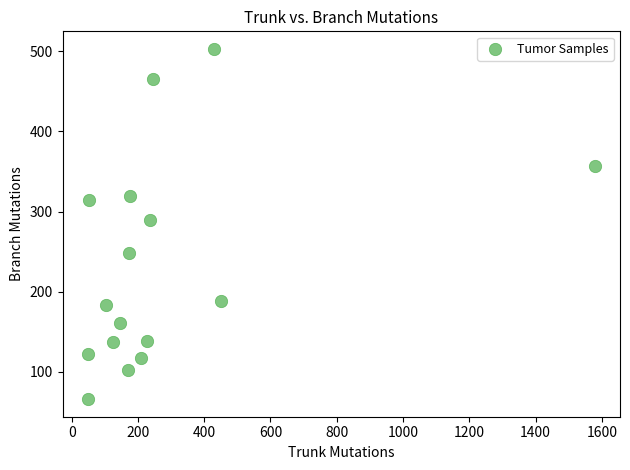

What is the range of Y values (max minus min)?

437